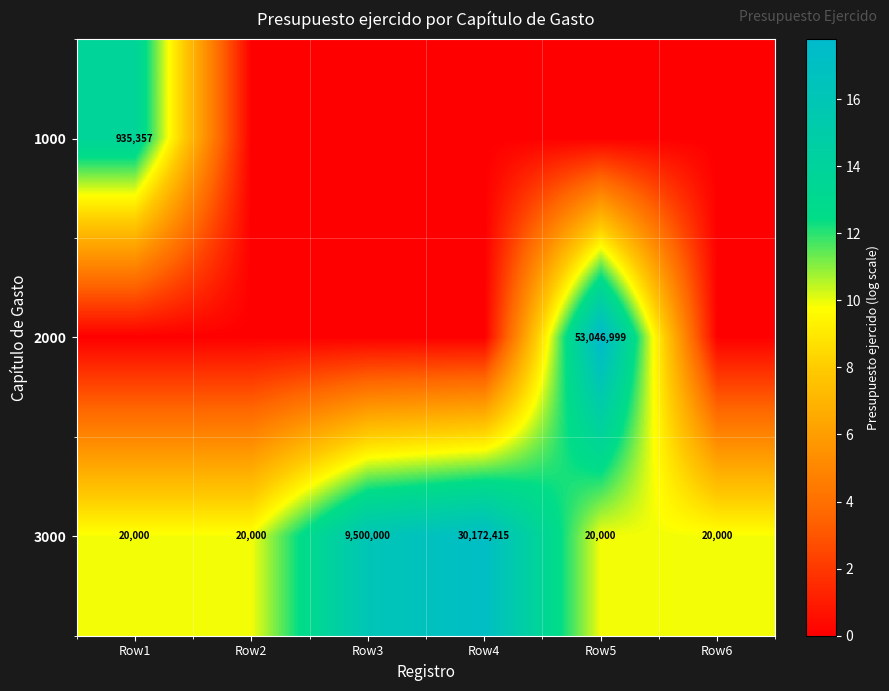

True or false: 1000 has a value of 22.9 at Row1.

False